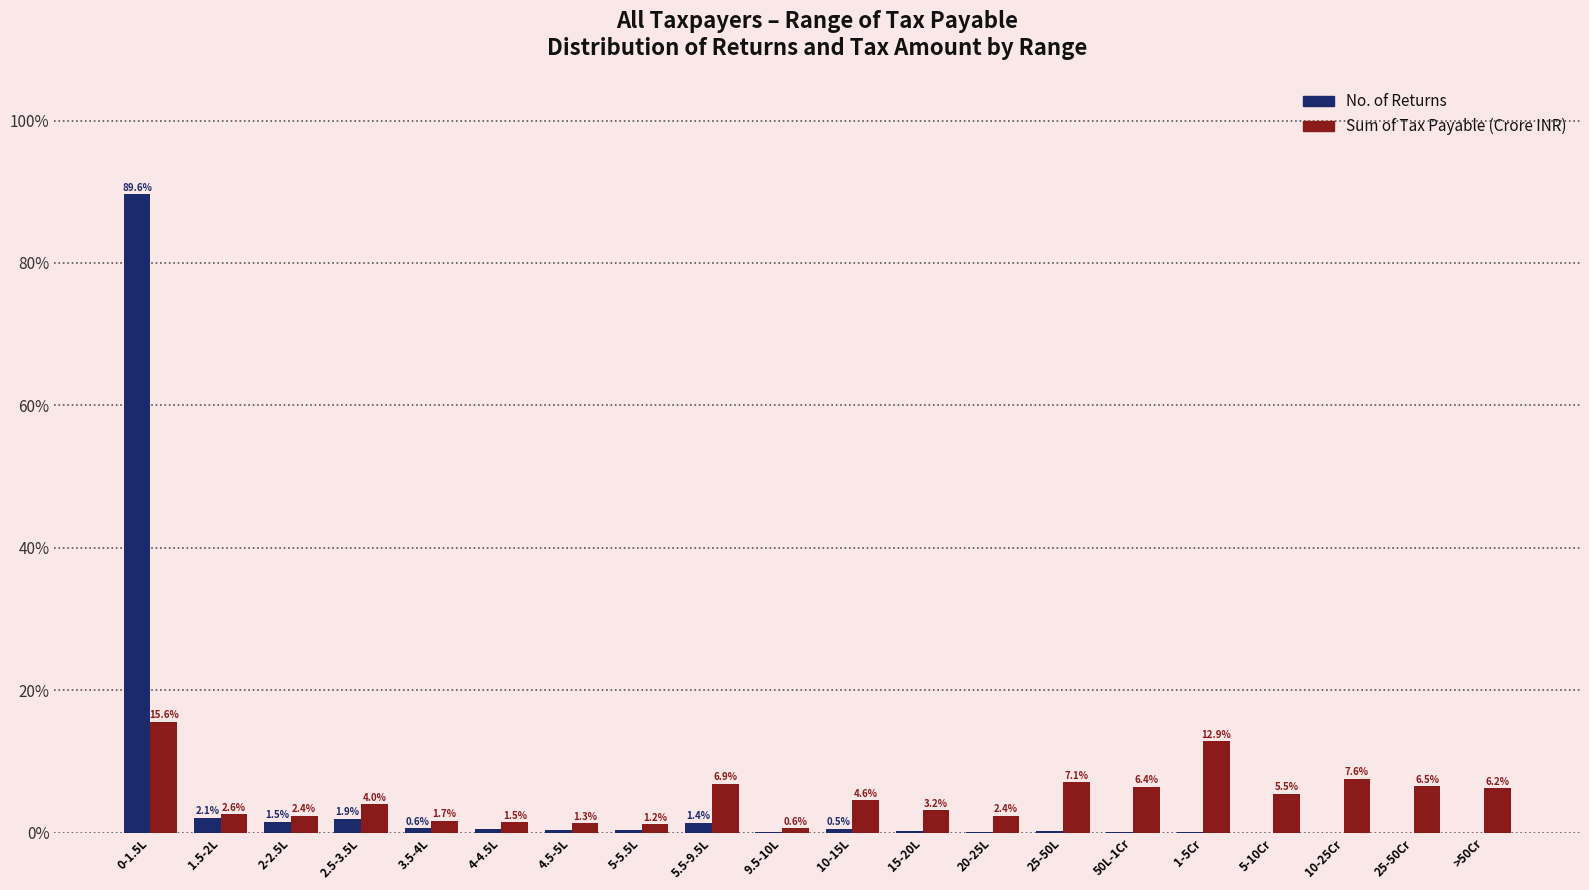

What is the approximate value of Sum of Tax Payable (Crore INR) at 25-50L?

7.1